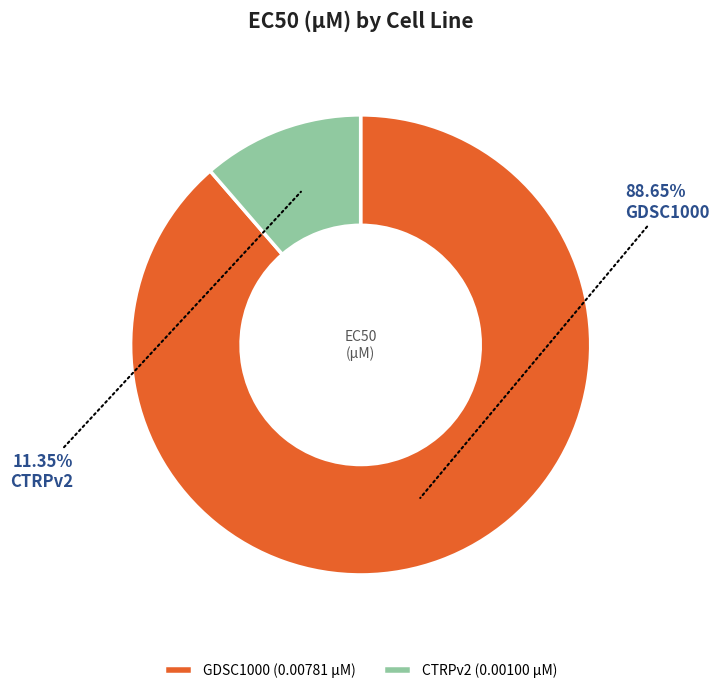

What is the largest slice in the pie chart?

GDSC1000